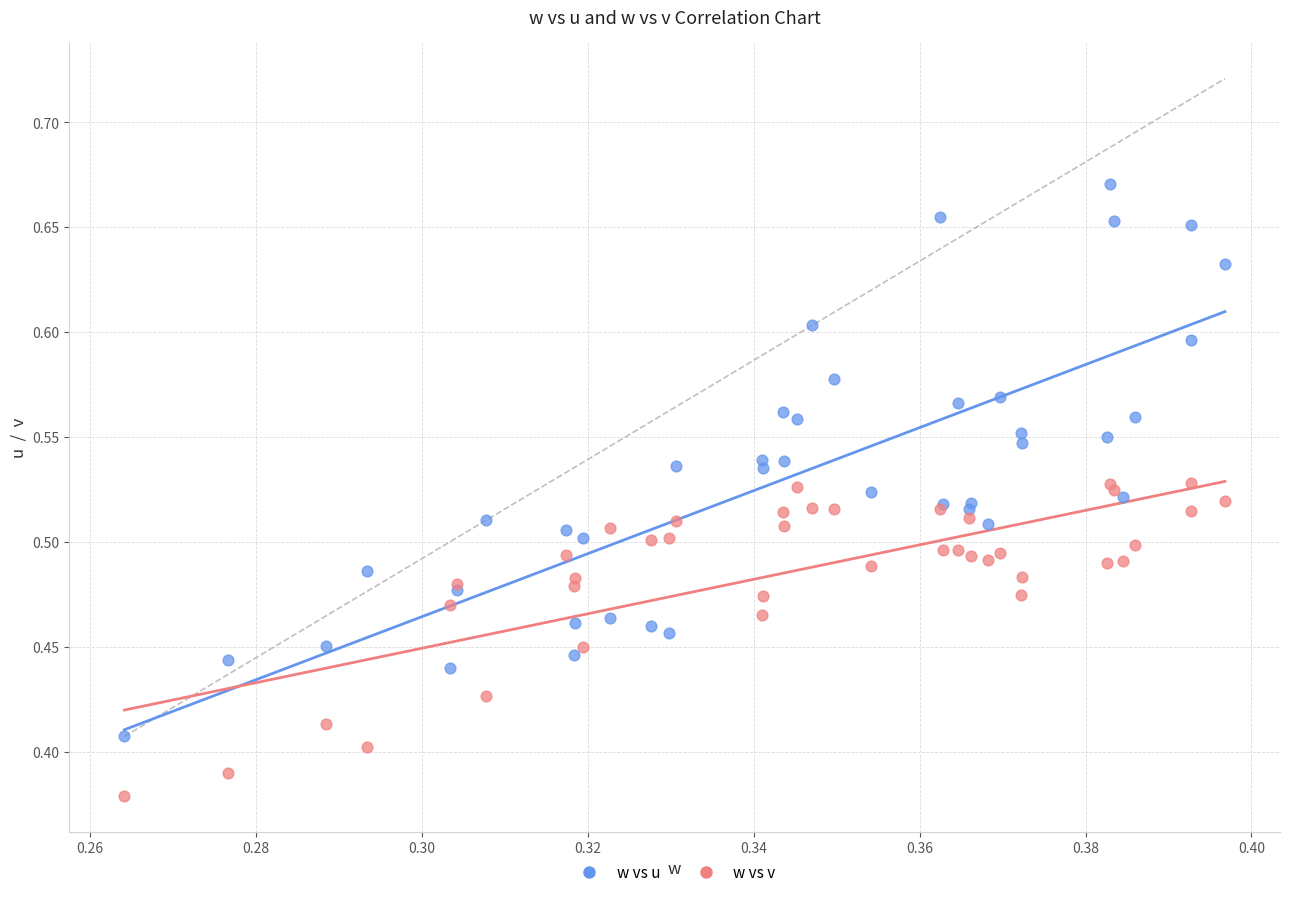

Which series reaches the minimum Y coordinate?

w vs v